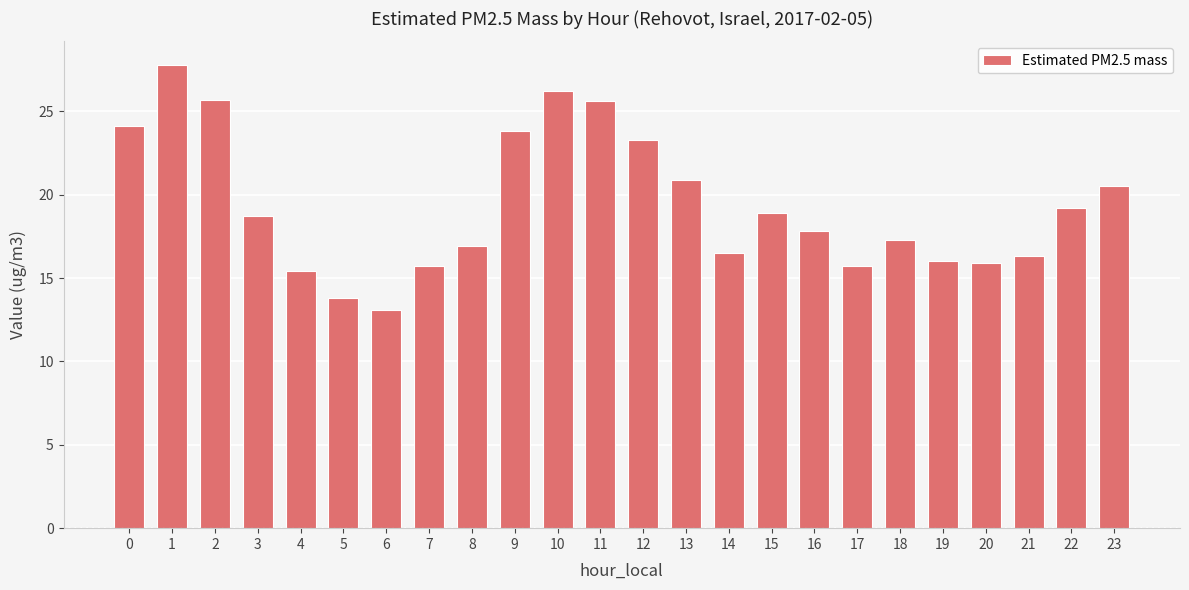

What is the value of the 8th bar from the left?

15.7